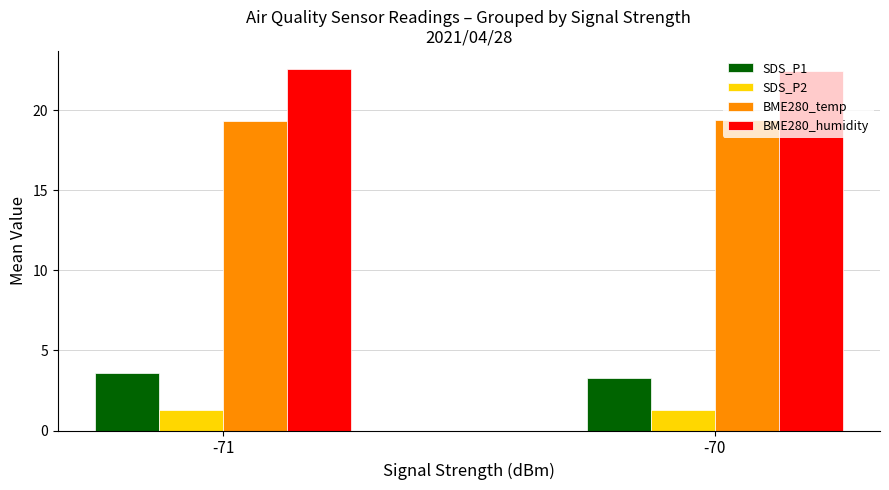

What is the lowest value of the SDS_P1 series?

3.3